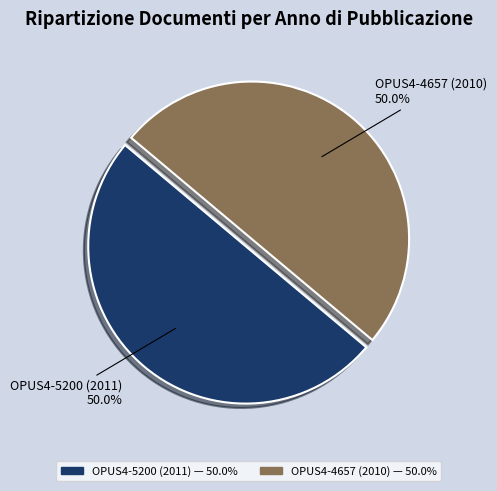

Is it true that OPUS4-5200 (2011) is 50% of the pie?

True